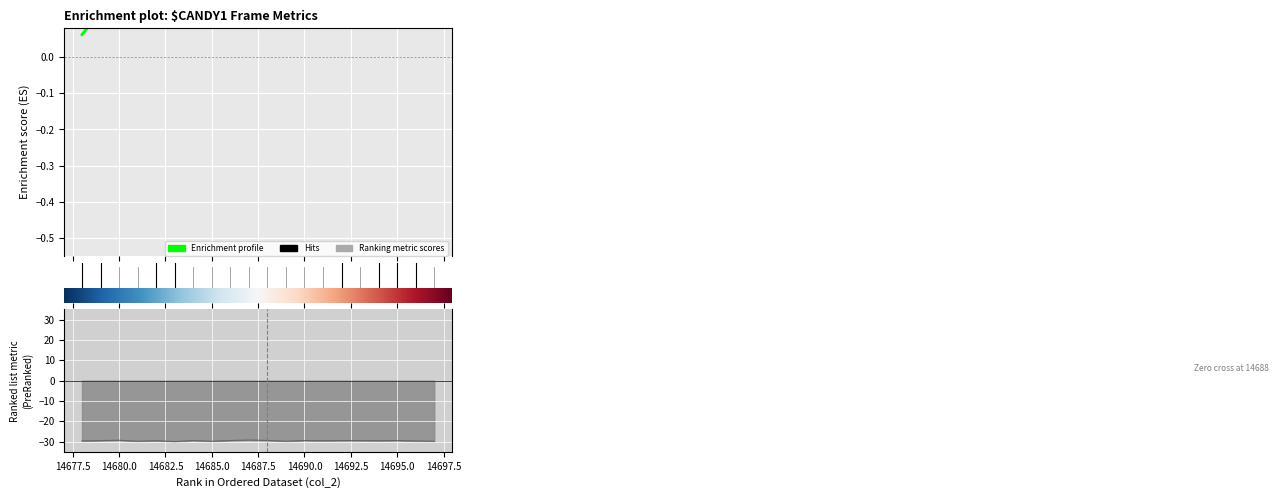

True or false: the data has more than 1 interior local peaks.

False